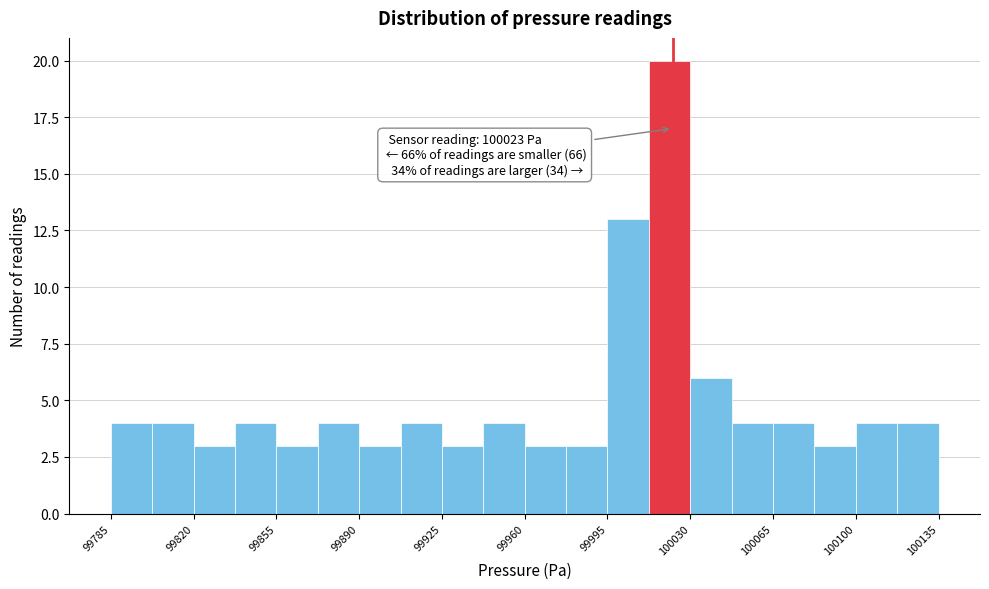

Read against the x-axis, roughly where is the centre of the tallest bar?

100020